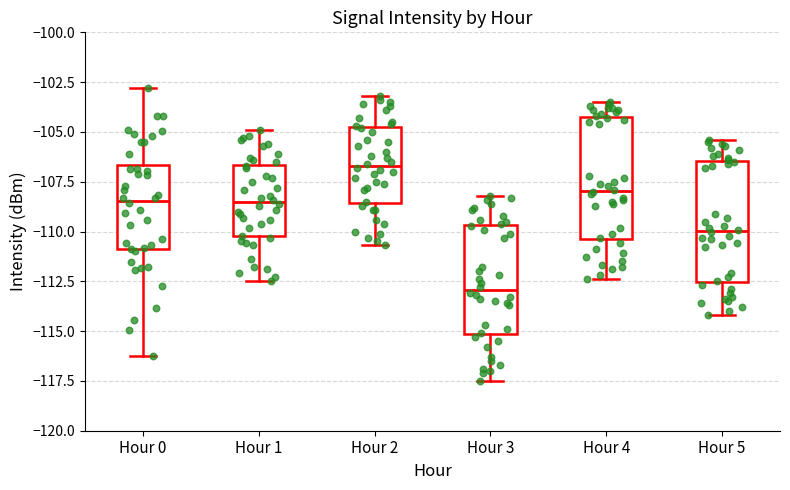

Reading left to right, transcribe this box plot: for each box, give where its median line is, the range the box spans, and where its two whiskers end, as read against the y-axis. The values are not printed on the chart, so give them approximately, as read against the axis.

Hour 0: median -108.5, box -111.0 to -106.5, whiskers -116.0 to -103.0
Hour 1: median -108.5, box -110.0 to -106.5, whiskers -112.5 to -105.0
Hour 2: median -106.5, box -108.5 to -105.0, whiskers -110.5 to -103.0
Hour 3: median -113.0, box -115.0 to -109.5, whiskers -117.5 to -108.0
Hour 4: median -108.0, box -110.5 to -104.5, whiskers -112.5 to -103.5
Hour 5: median -110.0, box -112.5 to -106.5, whiskers -114.0 to -105.5